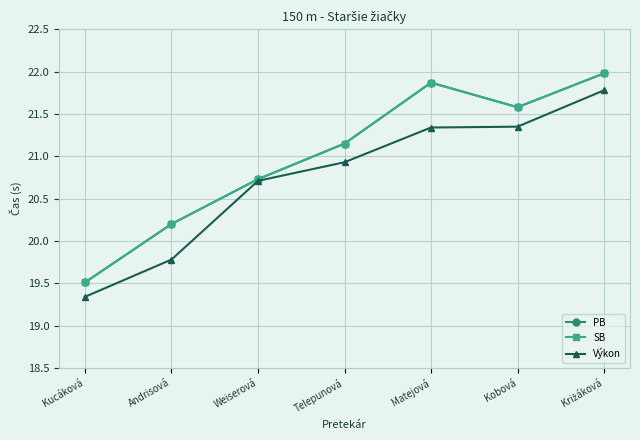

What is the label of the 6th point from the left?

Kobová